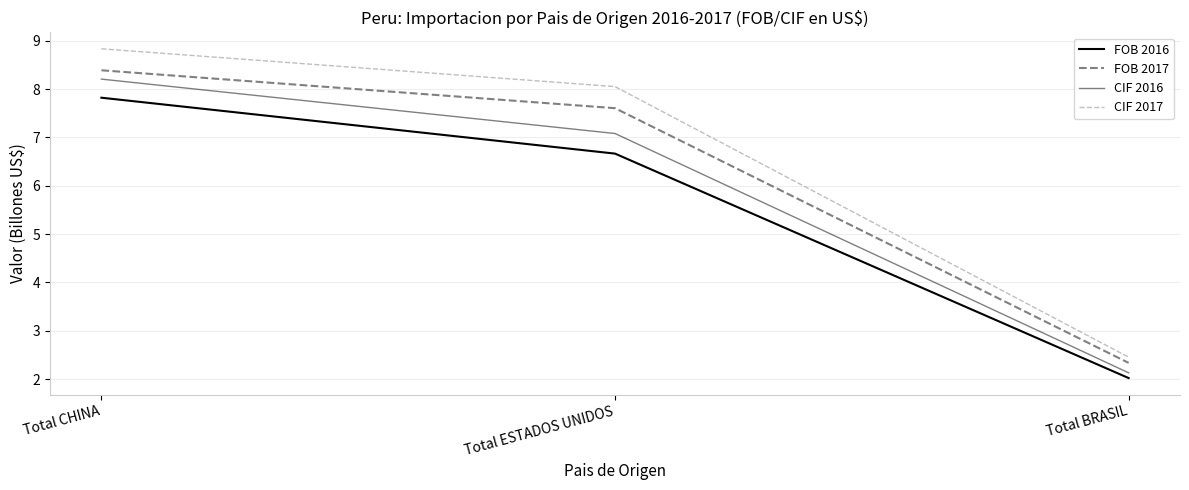

Does the chart have visible grid lines?

Yes